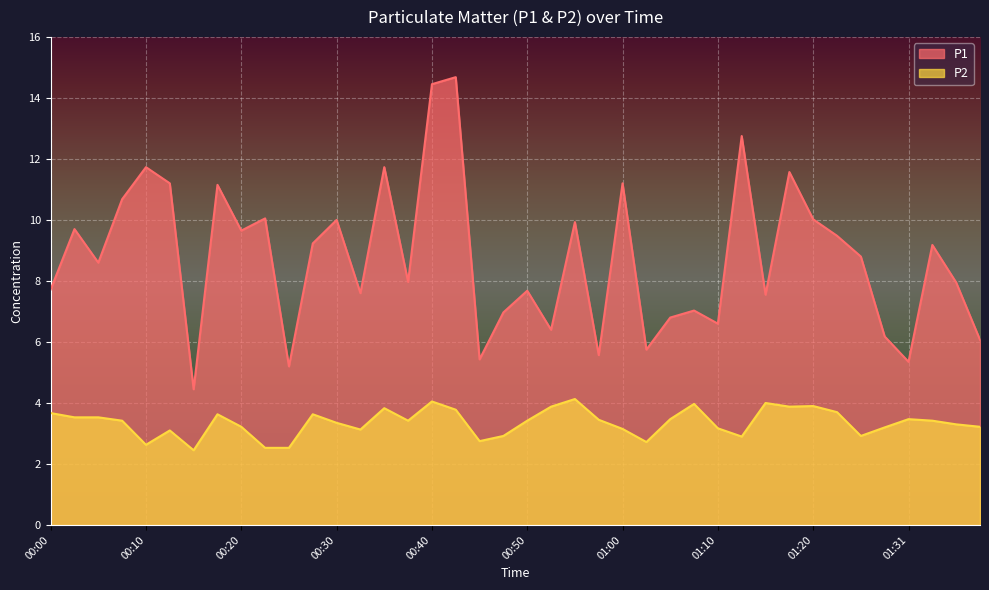

Read the P2 value at 01:39.

3.2